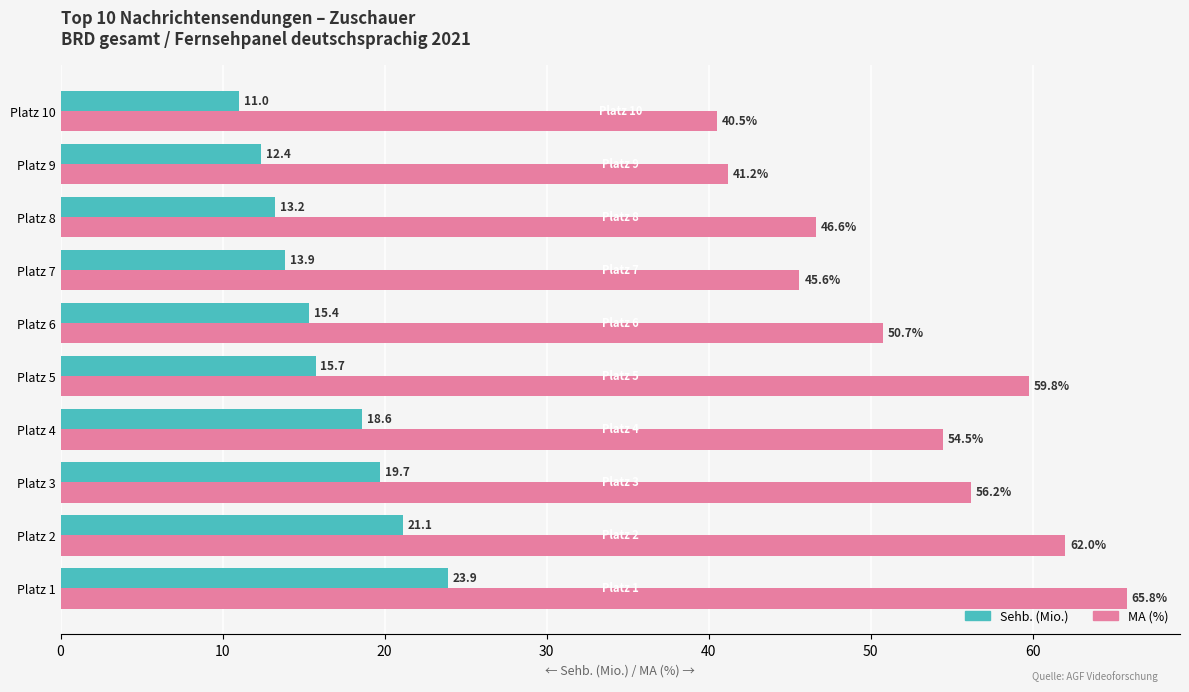

At which category is the sum across all series the highest?

Platz 1